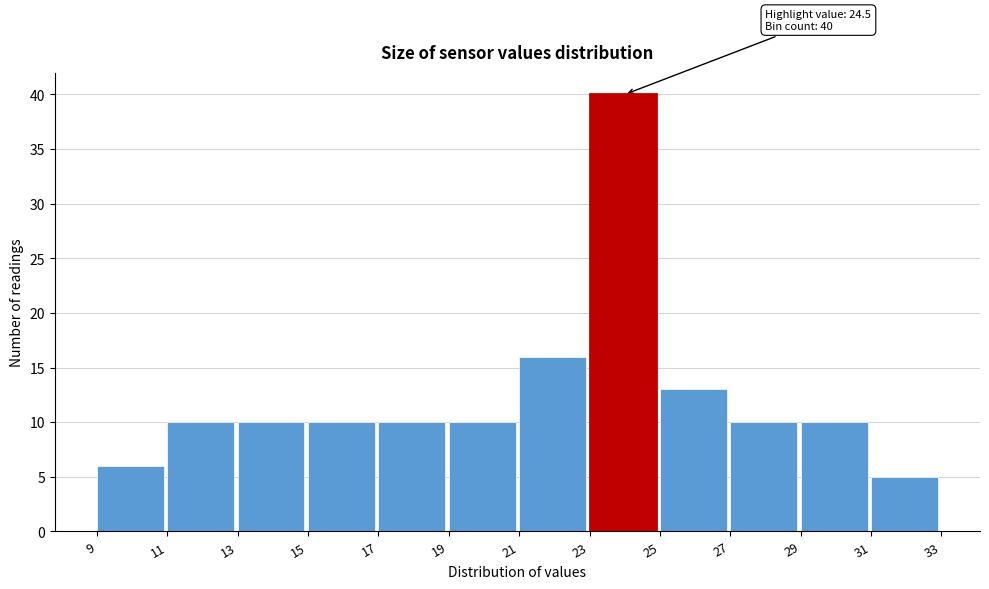

Which range on the x-axis has the tallest bar?

23 to 25